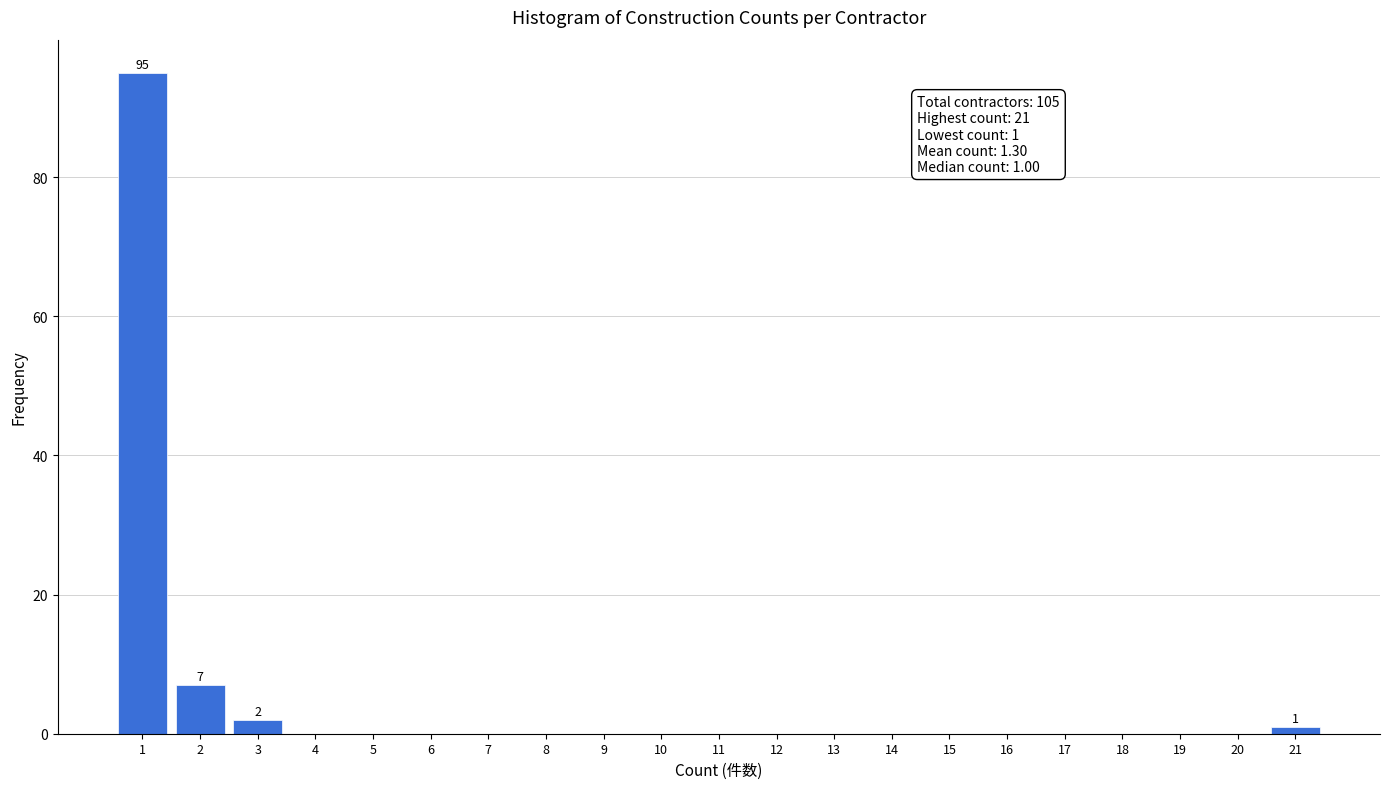

Reading left to right, transcribe all the data shown in this chart.

1=95	2=7	3=2	4=0	5=0	6=0	7=0	8=0	9=0	10=0	11=0	12=0	13=0	14=0	15=0	16=0	17=0	18=0	19=0	20=0	21=1